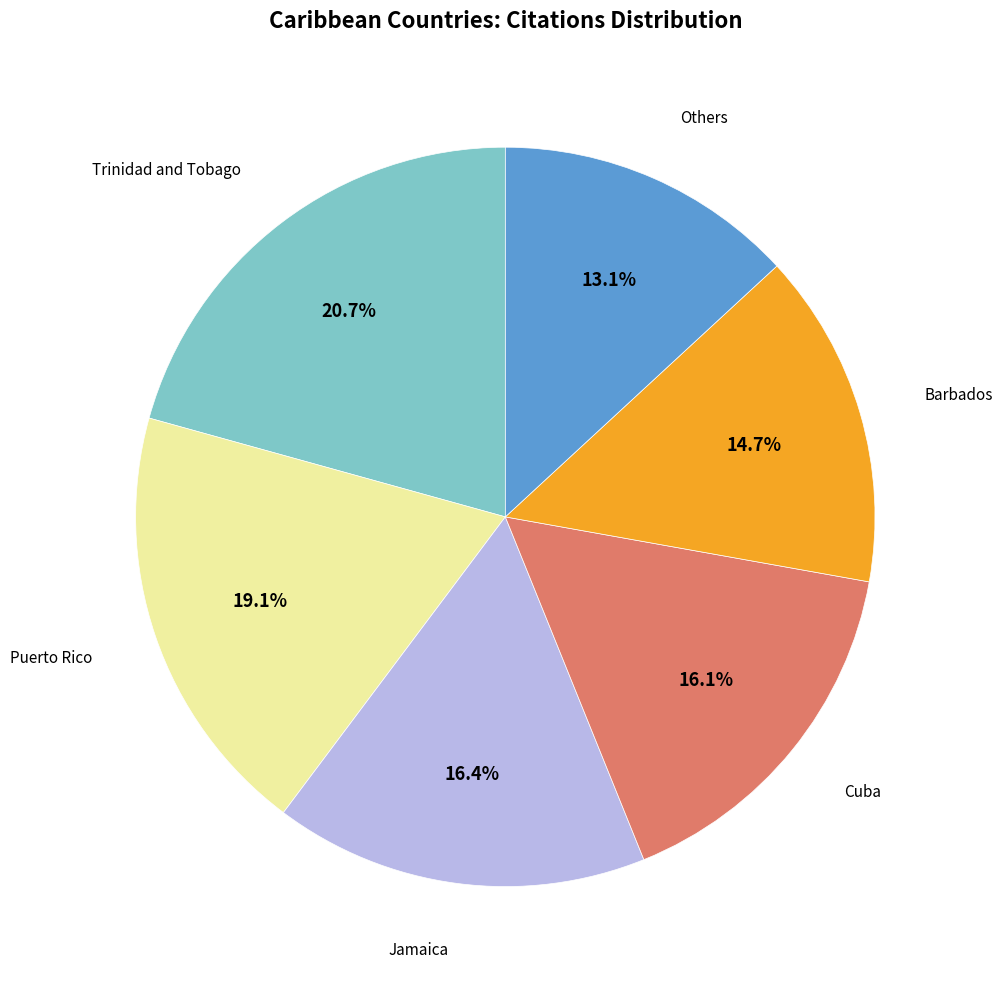

Is Barbados the majority of the pie?

No